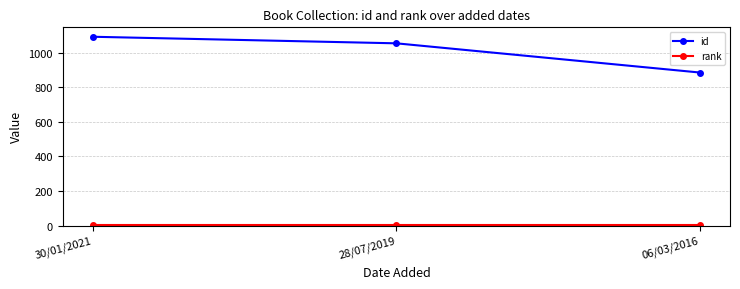

What is the spread (max minus min) of values at 06/03/2016?

885